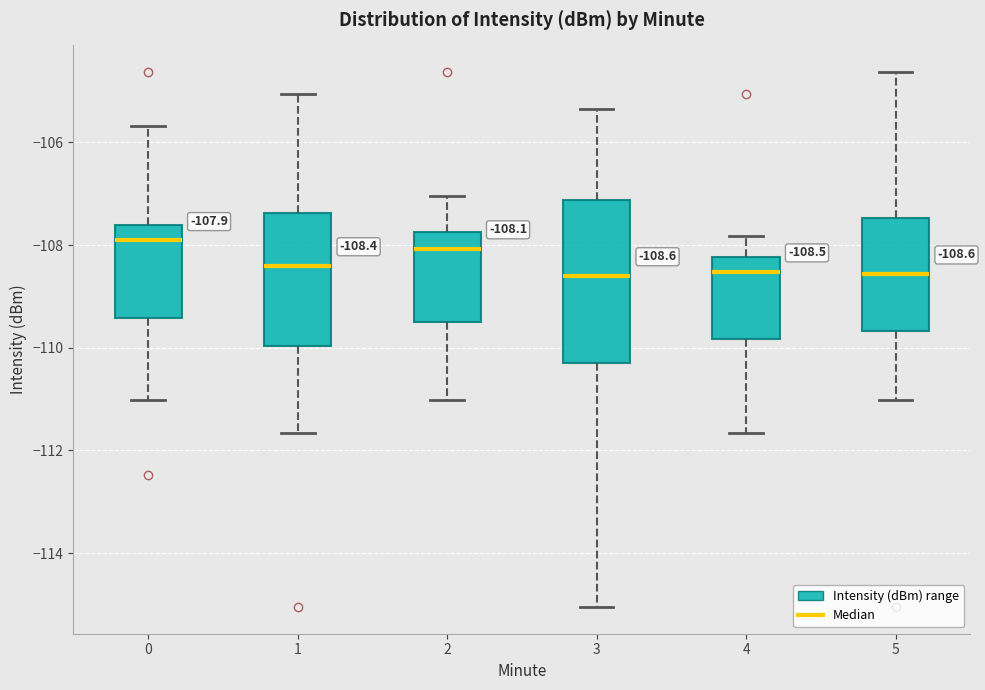

Which box is the tallest, from its lower edge to its upper edge?

3